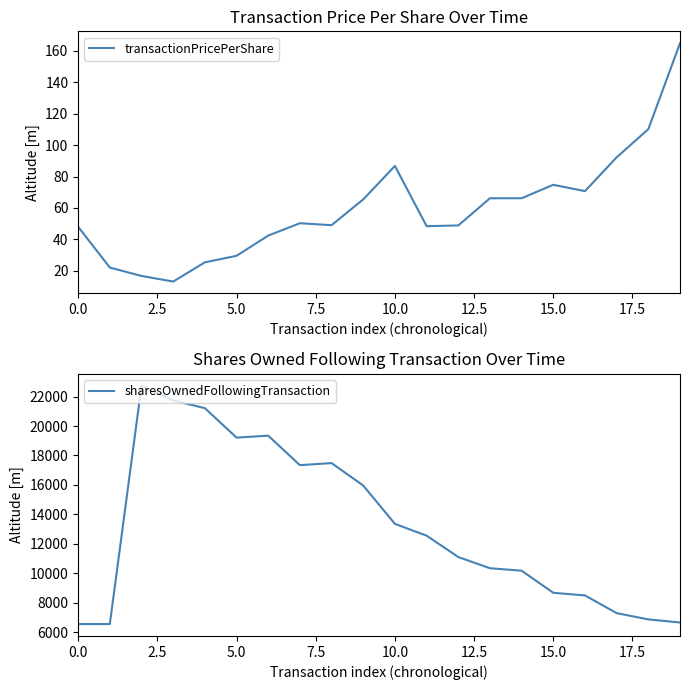

Between 15.0 and 11, which series saw the biggest shift?

sharesOwnedFollowingTransaction